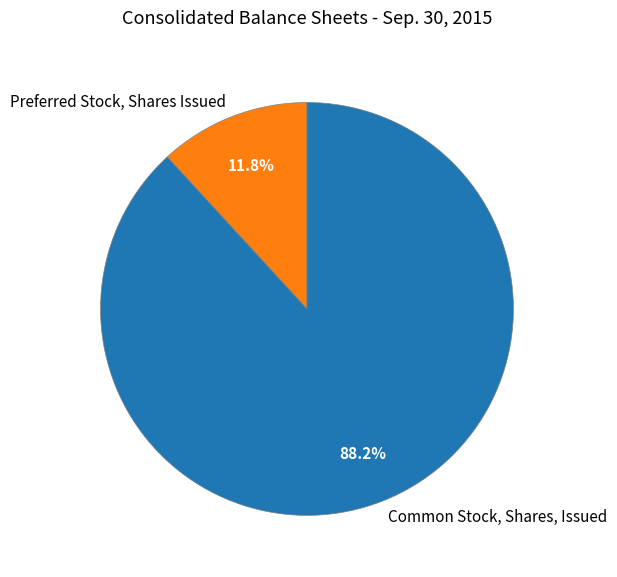

The Common Stock, Shares, Issued slice represents 2% of the pie. True or false?

False